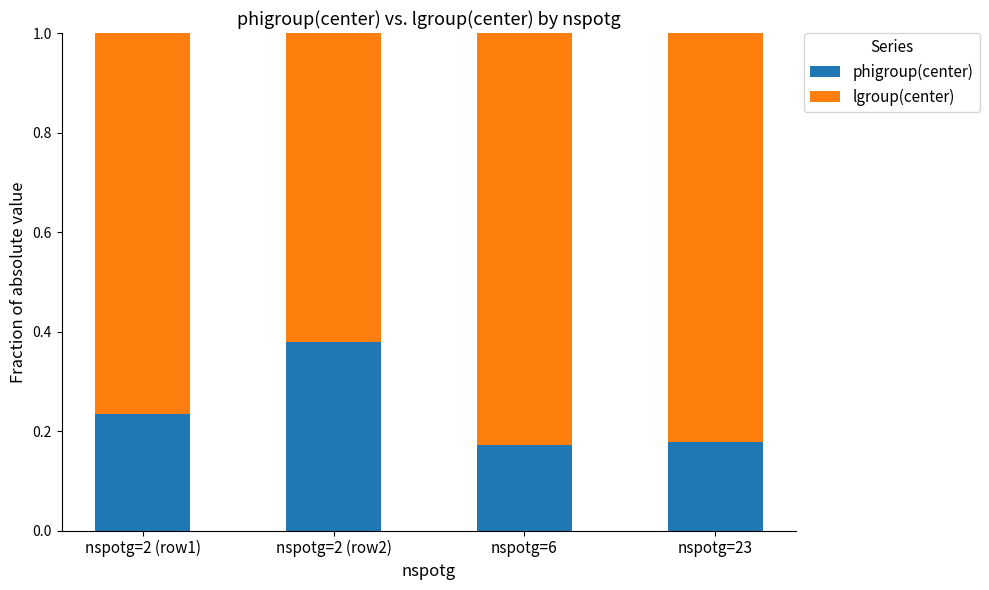

At which label does phigroup(center) reach its peak?

nspotg=2 (row2)